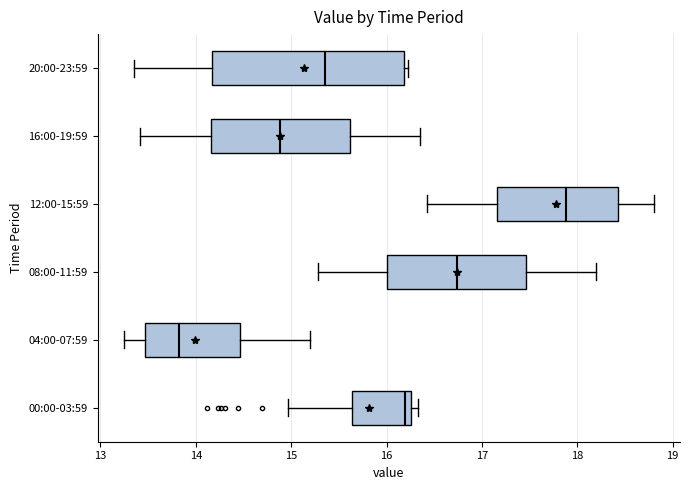

Reading bottom to top, transcribe this box plot: for each box, give where its median line is, the range the box spans, and where its two whiskers end, as read against the x-axis. The values are not printed on the chart, so give them approximately, as read against the axis.

00:00-03:59: median 16.2, box 15.6 to 16.3, whiskers 15.0 to 16.3 (just right of the box's right edge)
04:00-07:59: median 13.8, box 13.5 to 14.5, whiskers 13.3 to 15.2
08:00-11:59: median 16.7, box 16.0 to 17.5, whiskers 15.3 to 18.2
12:00-15:59: median 17.9, box 17.2 to 18.4, whiskers 16.4 to 18.8
16:00-19:59: median 14.9, box 14.2 to 15.6, whiskers 13.4 to 16.4
20:00-23:59: median 15.4, box 14.2 to 16.2, whiskers 13.4 to 16.2 (just right of the box's right edge)